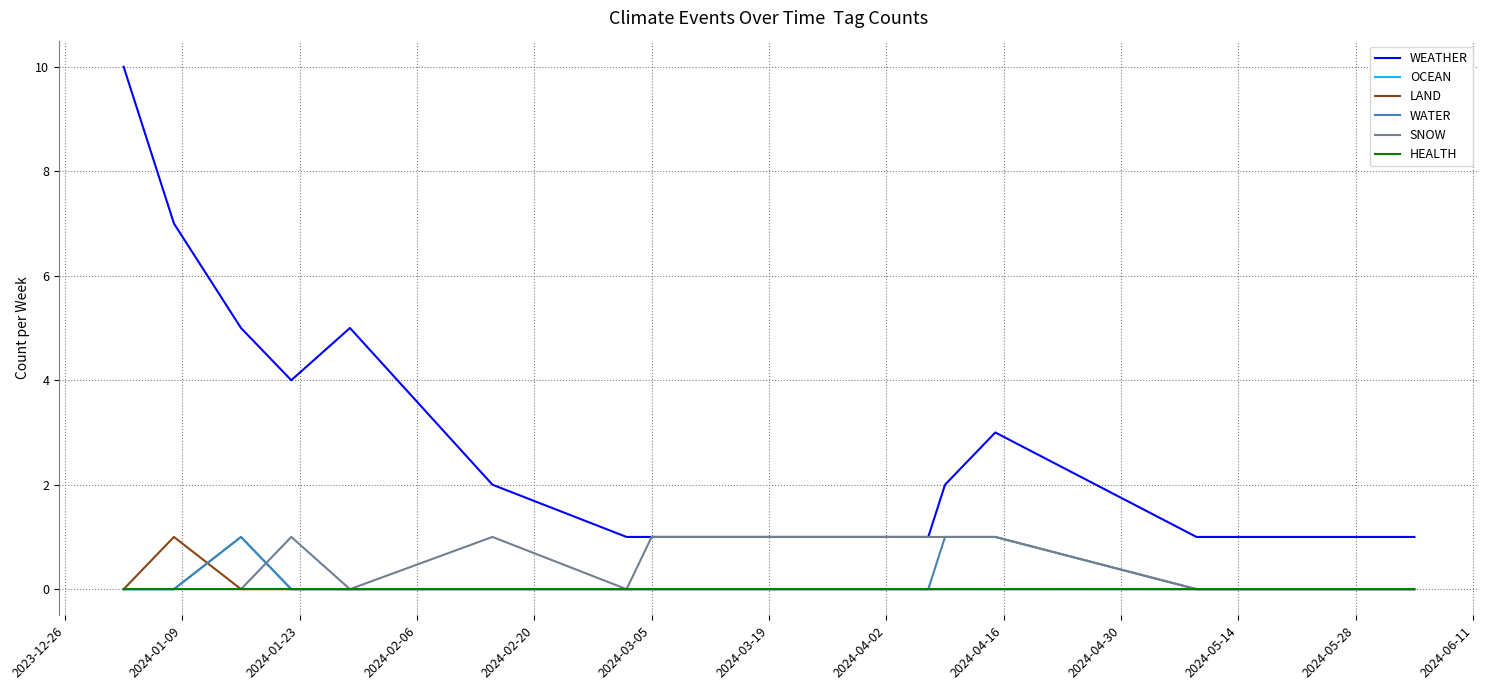

What is the maximum value for LAND?

1